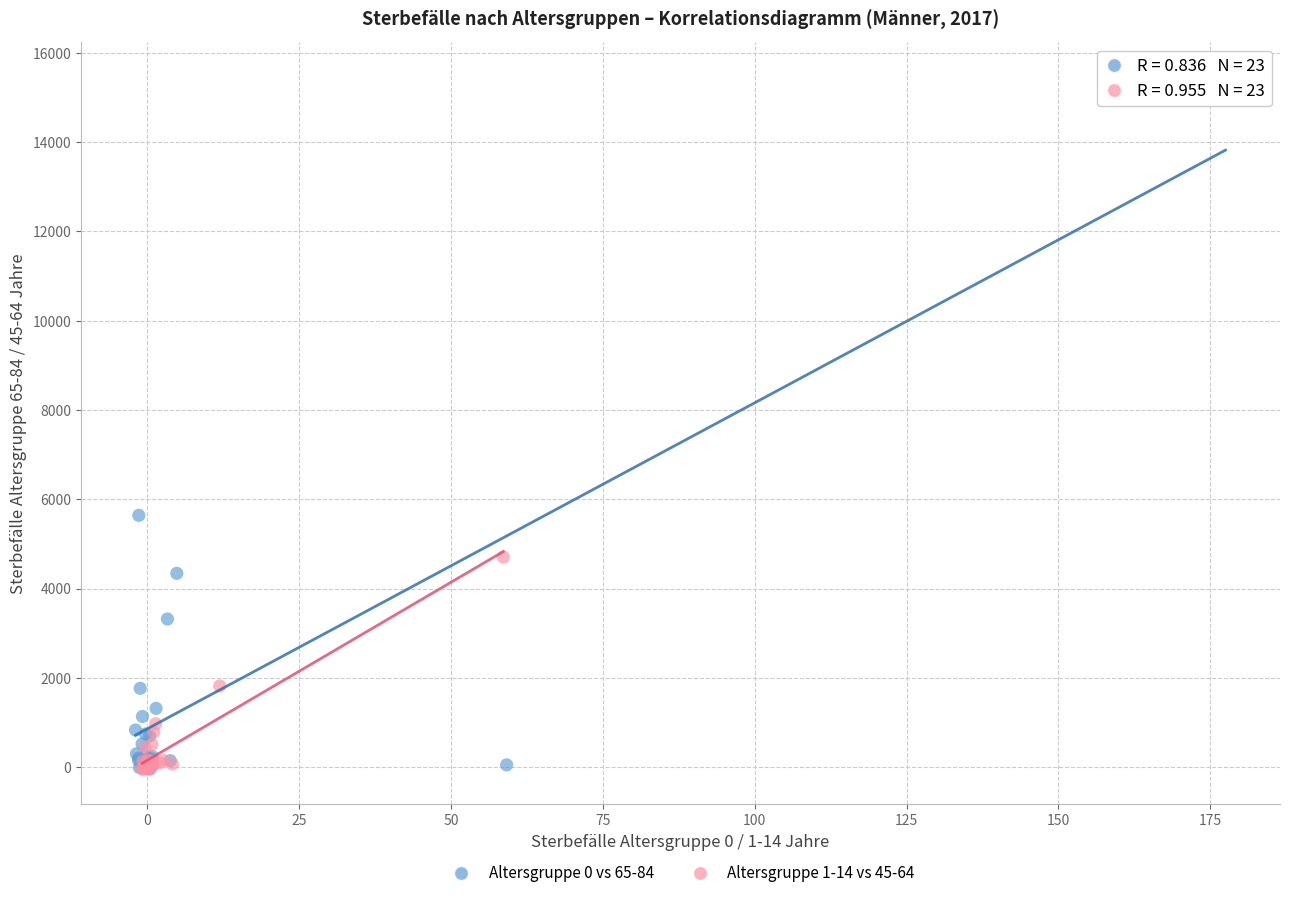

Which series has the widest spread of Y values?

Altersgruppe 0 vs 65-84